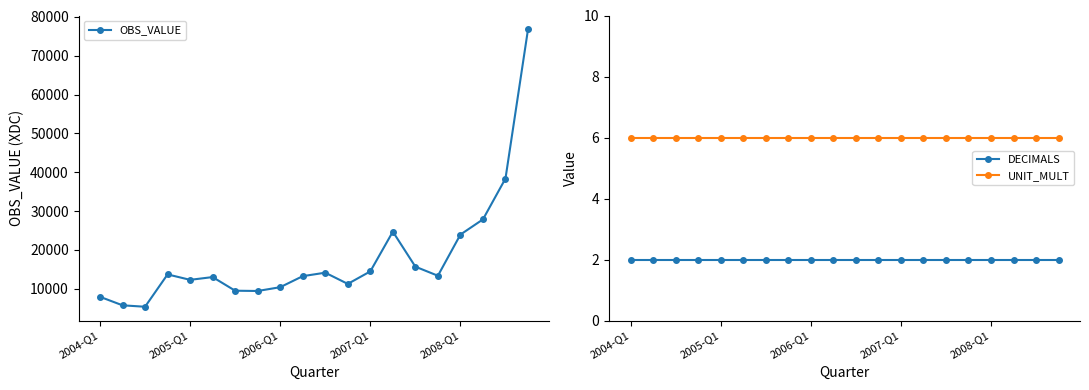

True or false: DECIMALS and OBS_VALUE intersect in this chart.

False